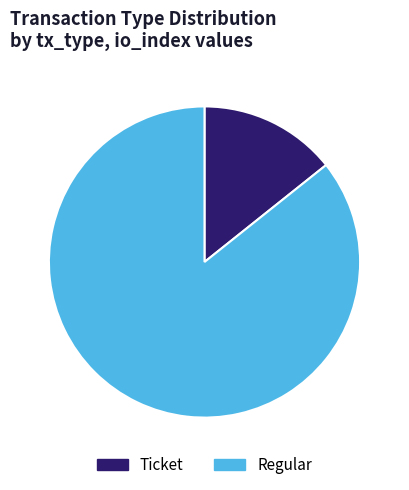

True or false: Ticket accounts for 1% of the total.

False